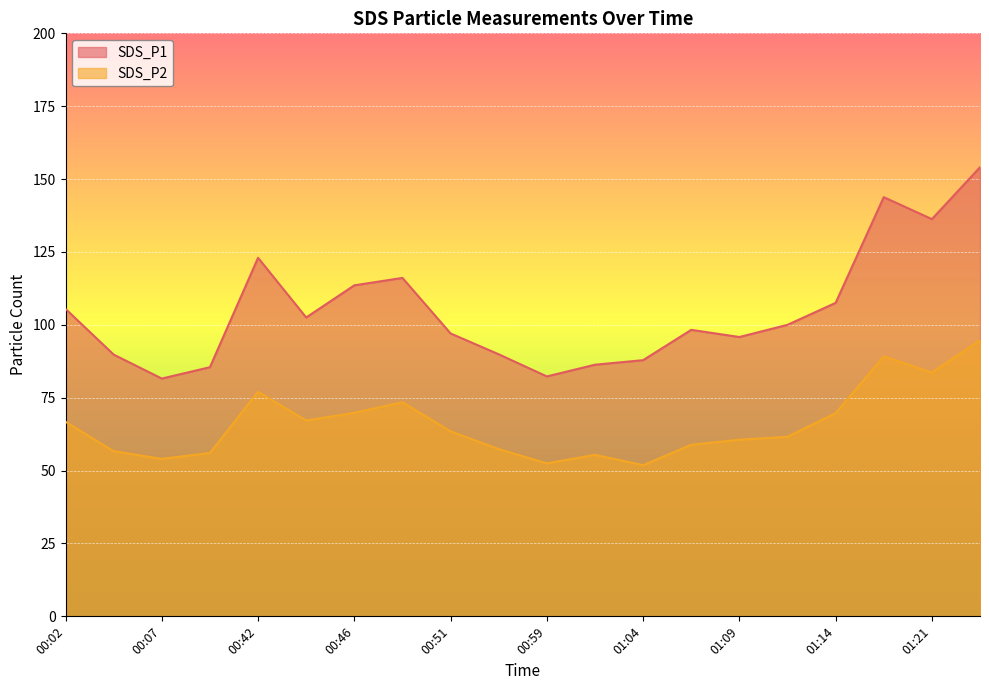

How many lines are shown in the chart?

2